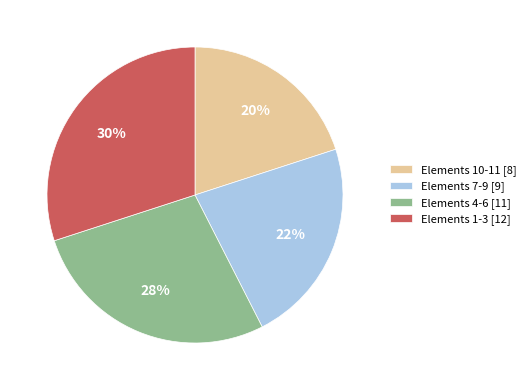

How many slices are in this pie chart?

4